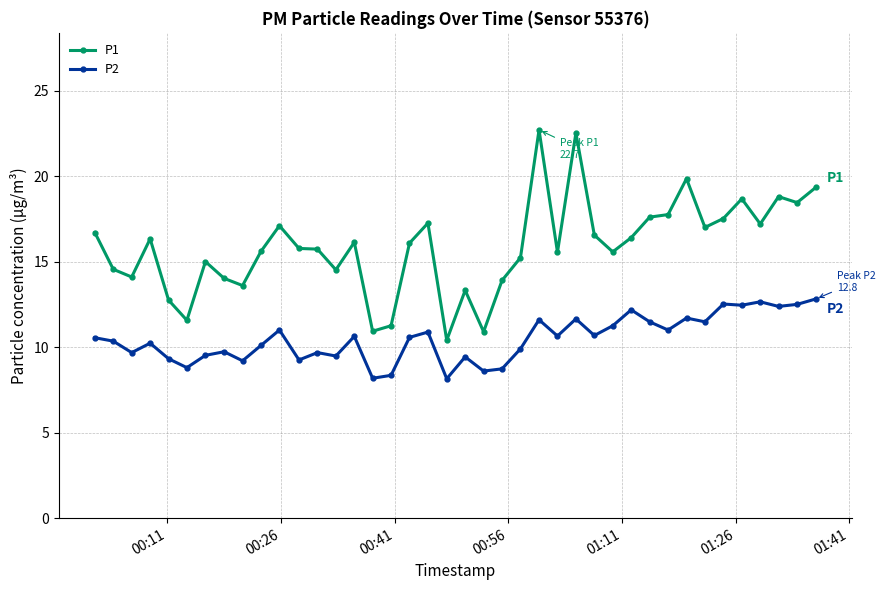

Which series has the largest total across all categories?

P1